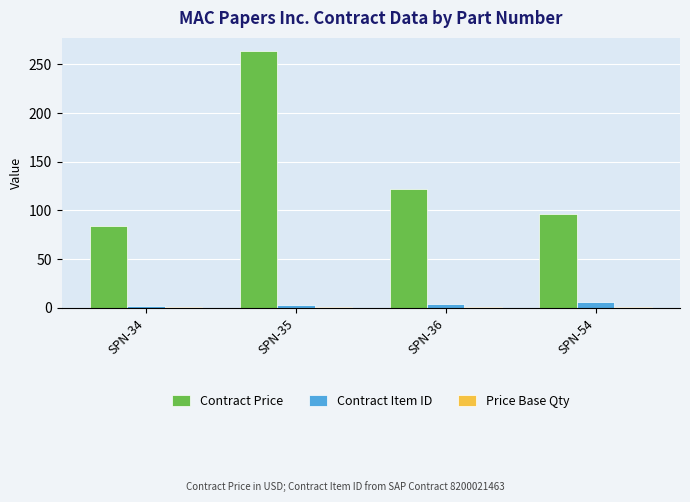

At which category is the sum across all series the highest?

SPN-35